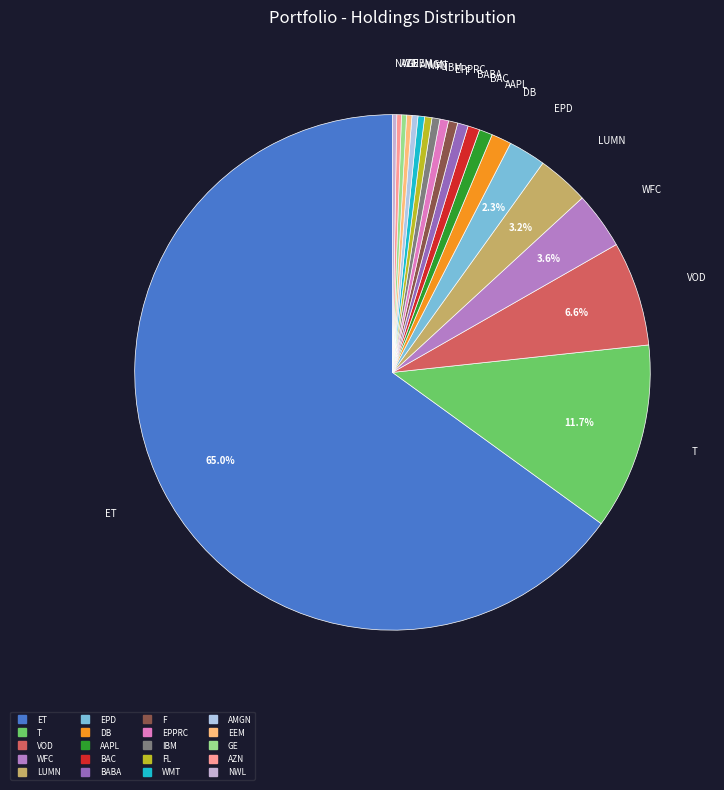

What is the smallest slice in the pie chart?

NWL